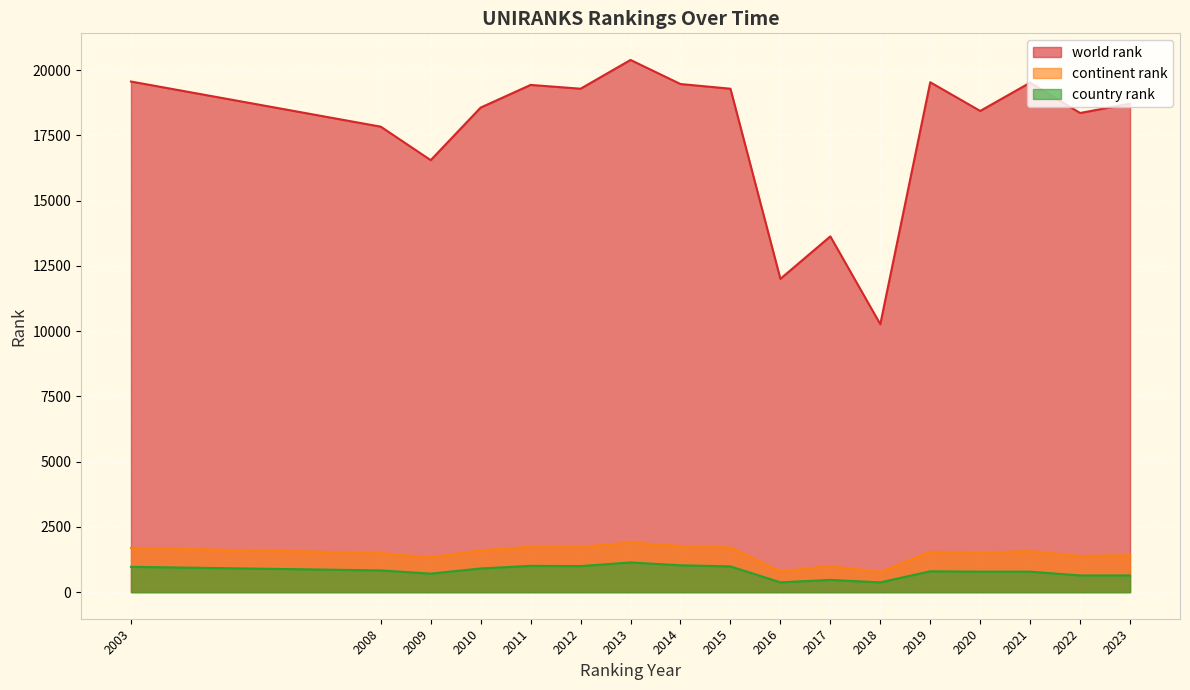

What is the sum of the continent rank values at 2012 and 2021?

3303